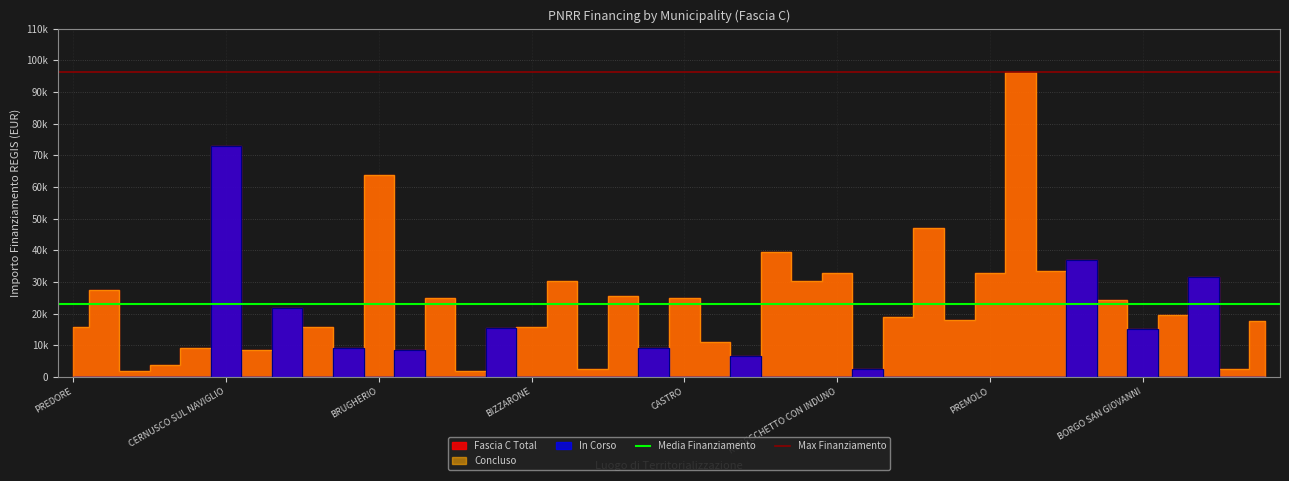

At which label does Max Finanziamento reach its peak?

PREDORE